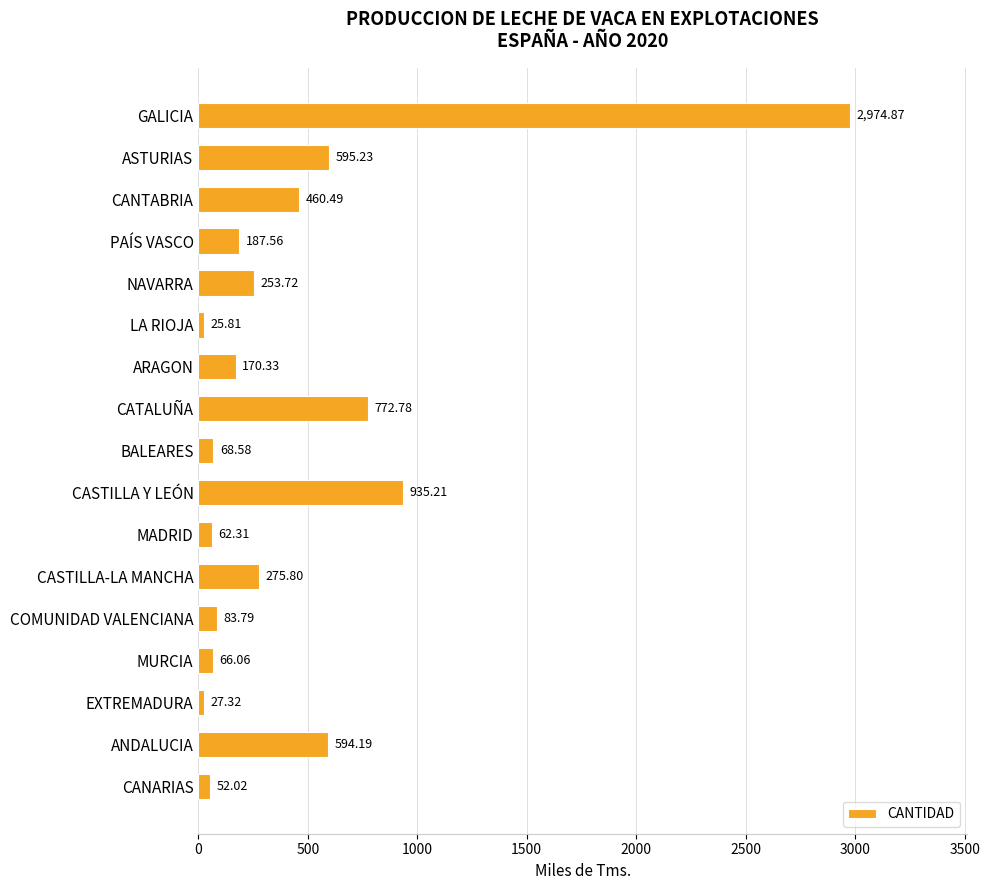

Which has a higher value, COMUNIDAD VALENCIANA or GALICIA?

GALICIA